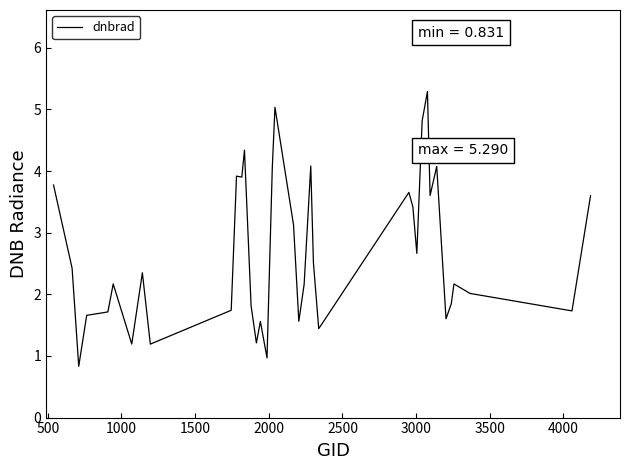

What is the maximum value shown in the chart?

5.3